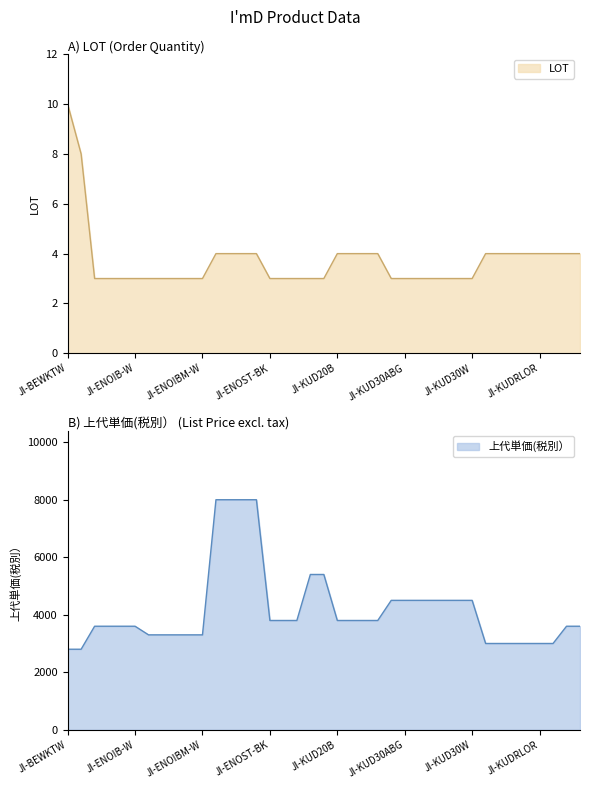

True or false: LOT and 上代単価(税別） cross at least once.

False